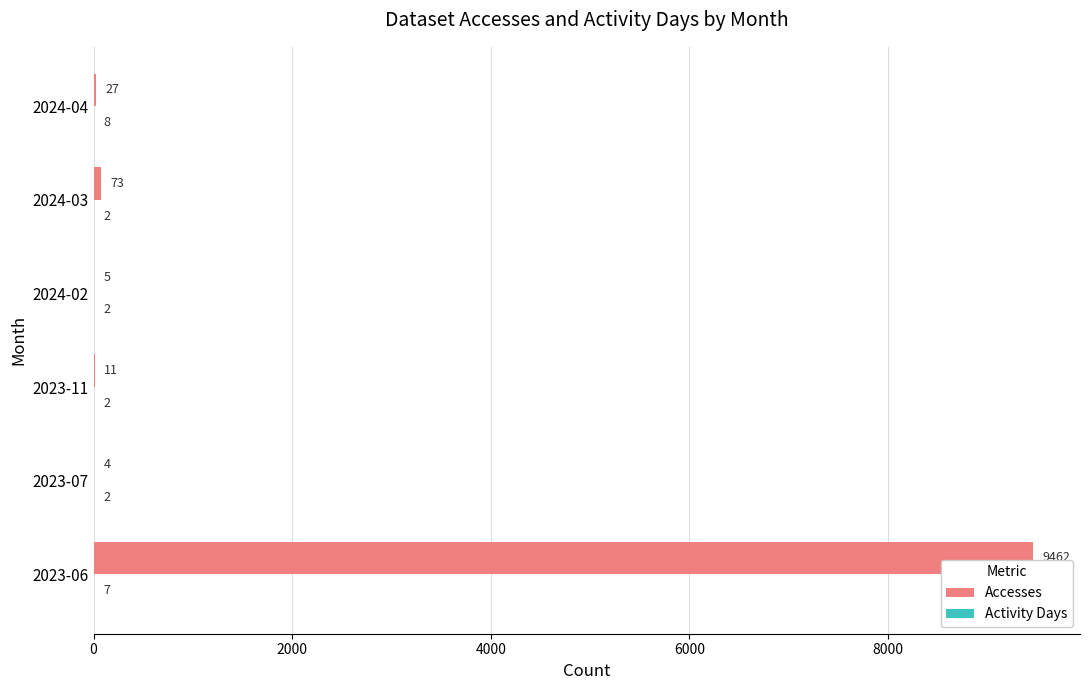

Is it true that Accesses equals 9462 at 2023-06?

True